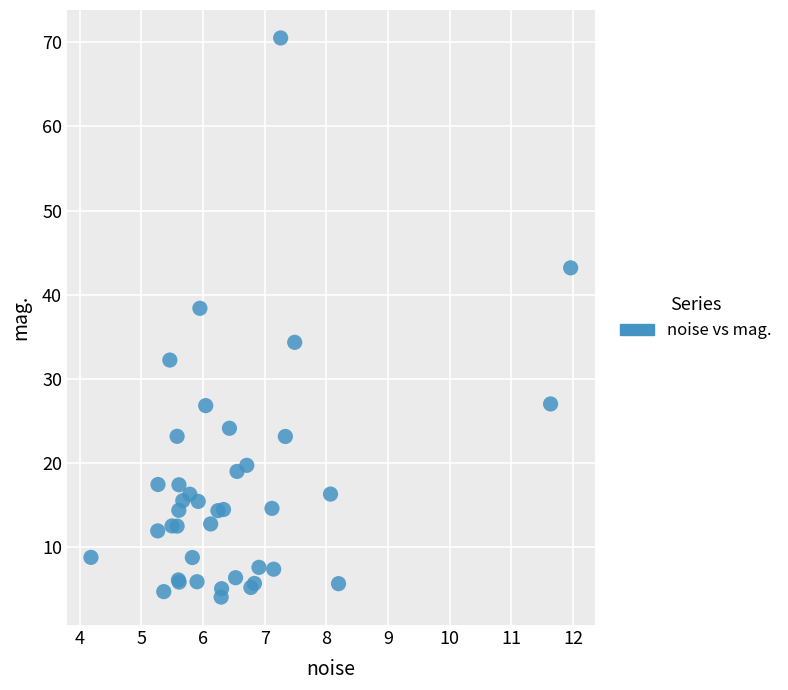

What Y value in the scatter plot is closest to 37?

38.4